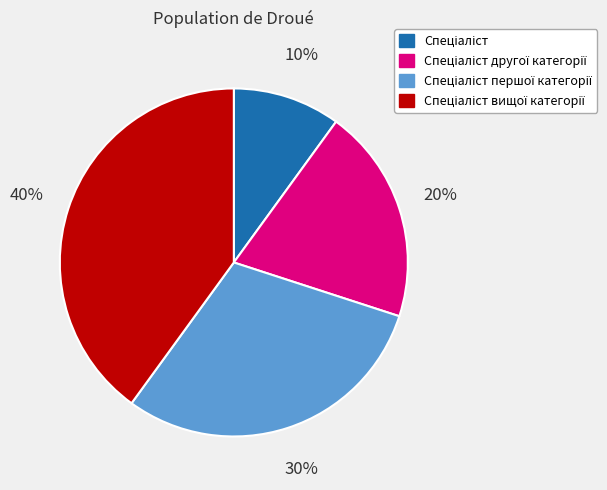

Is there a majority slice in this chart?

No